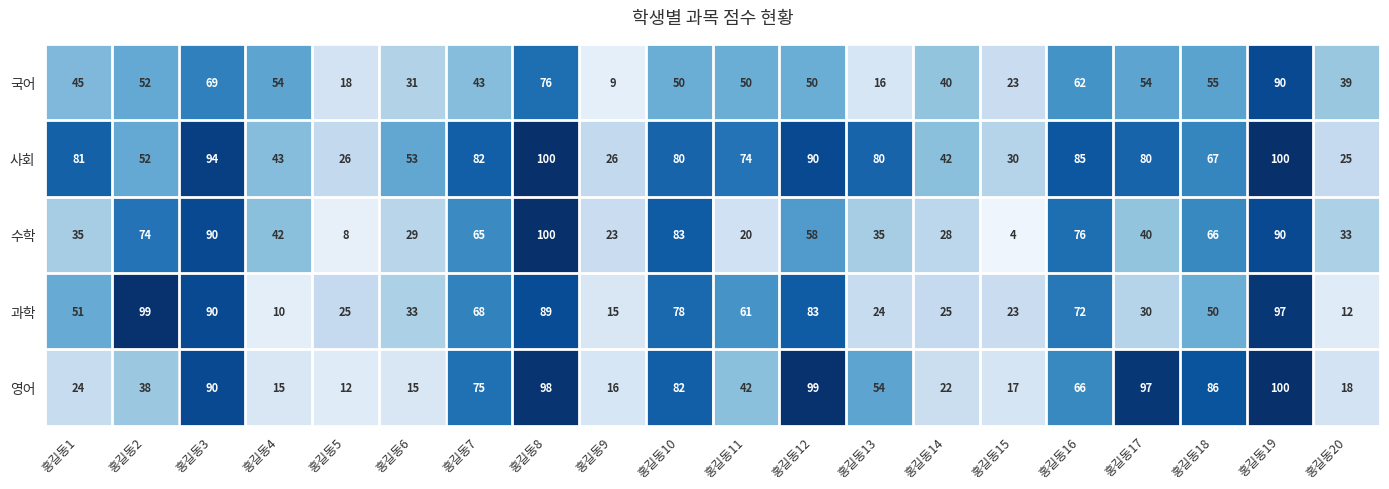

True or false: 영어 has a value of 17 at 홍길동15.

True